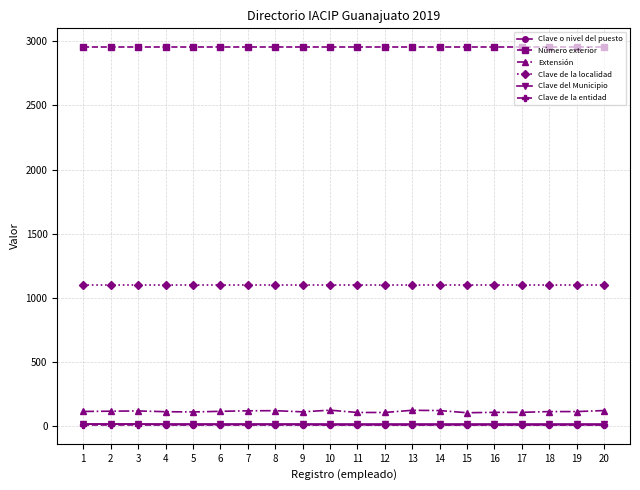

Which series has the largest range (max minus min)?

Extensión